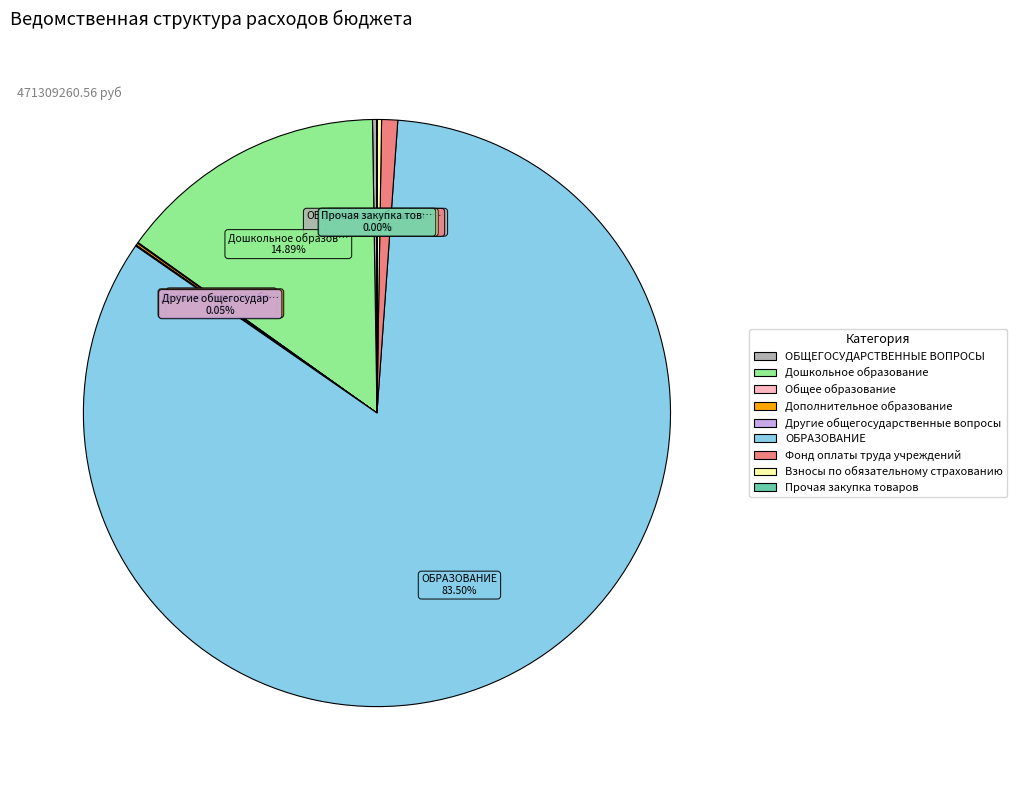

Do Дошкольное образование and ОБРАЗОВАНИЕ together represent more than half of the pie?

Yes